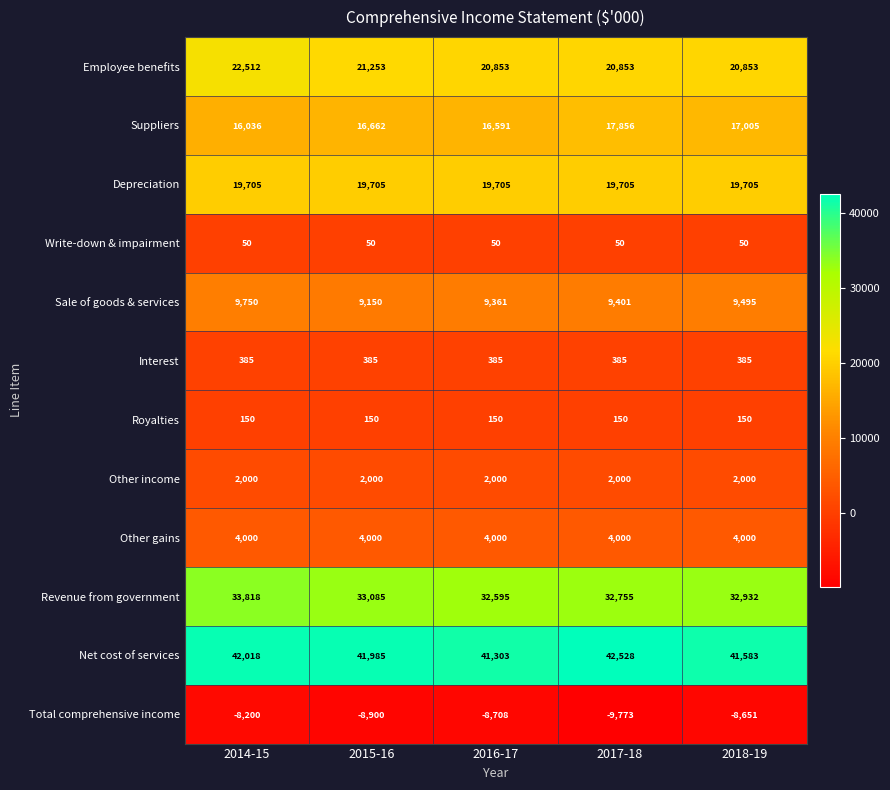

What is the minimum value shown in the chart?

-9773